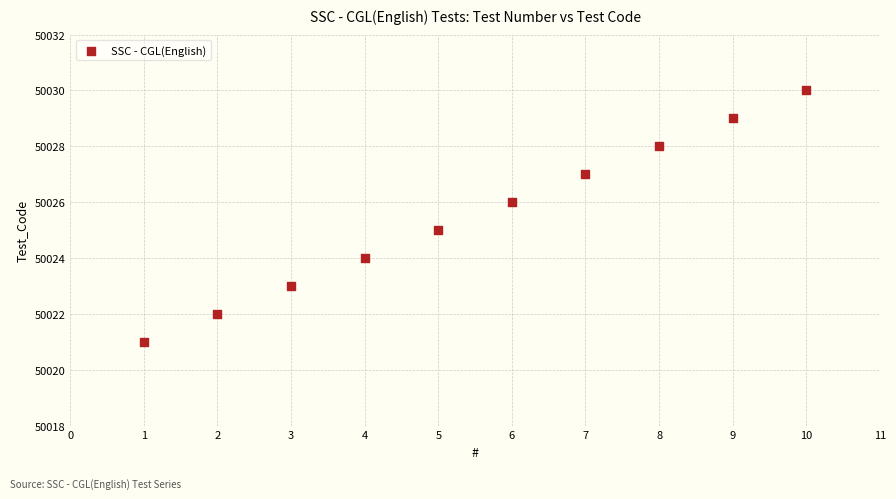

What is the range of Y values (max minus min)?

9